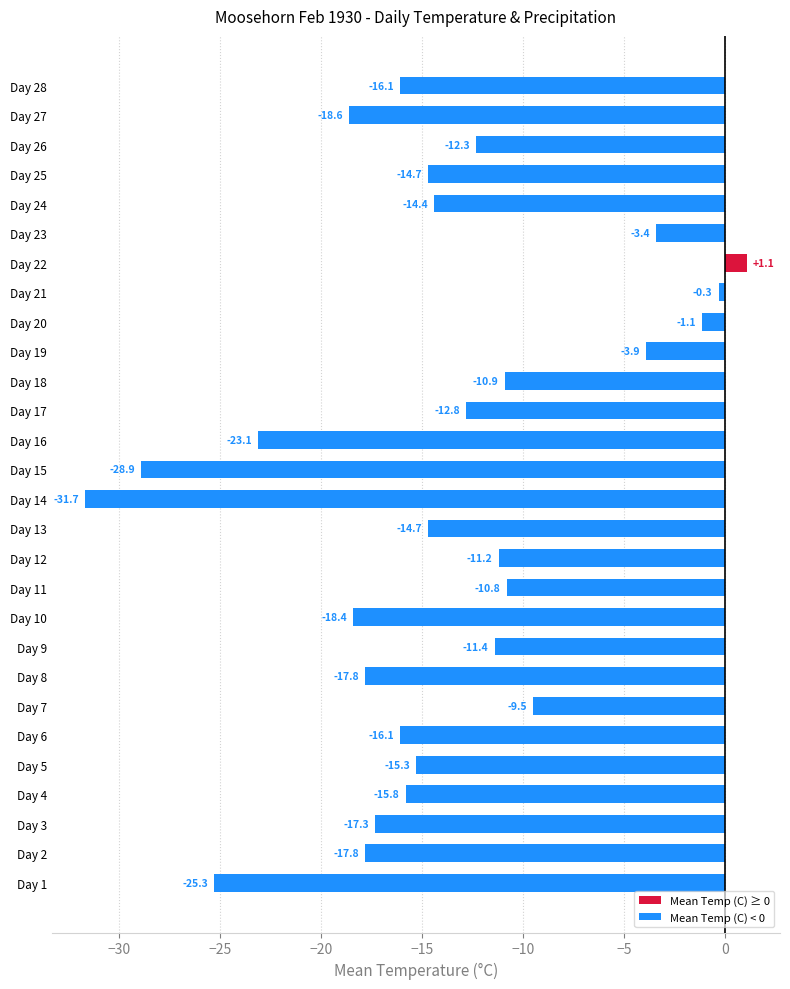

Reading bottom to top, list all the values displayed in this chart.

Day 1=-25.3	Day 2=-17.8	Day 3=-17.3	Day 4=-15.8	Day 5=-15.3	Day 6=-16.1	Day 7=-9.5	Day 8=-17.8	Day 9=-11.4	Day 10=-18.4	Day 11=-10.8	Day 12=-11.2	Day 13=-14.7	Day 14=-31.7	Day 15=-28.9	Day 16=-23.1	Day 17=-12.8	Day 18=-10.9	Day 19=-3.9	Day 20=-1.1	Day 21=-0.3	Day 22=1.1	Day 23=-3.4	Day 24=-14.4	Day 25=-14.7	Day 26=-12.3	Day 27=-18.6	Day 28=-16.1